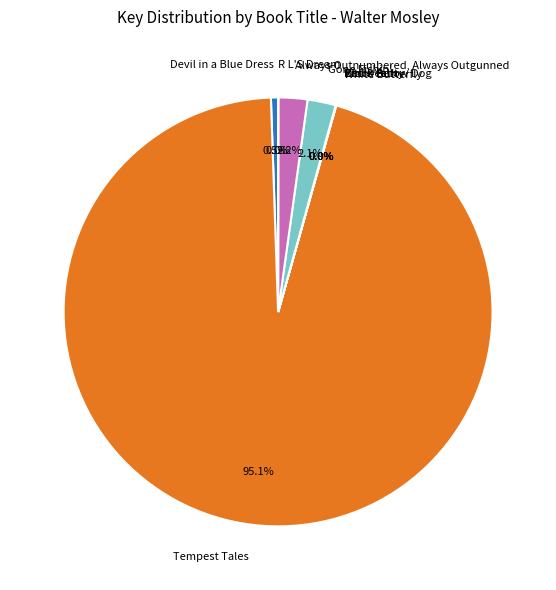

Does any single category account for the majority?

Yes